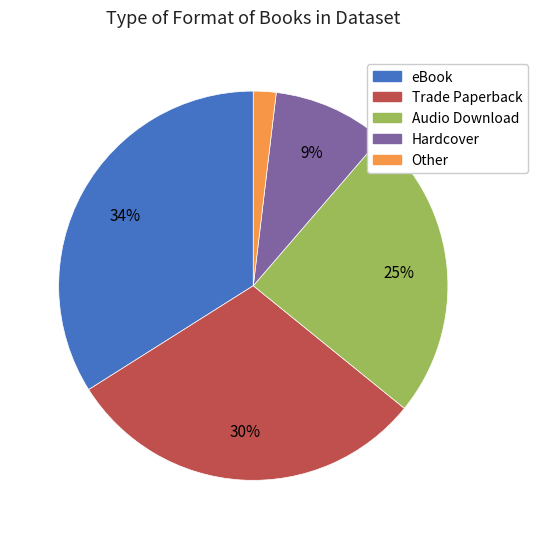

Between eBook and Trade Paperback, which is larger?

eBook